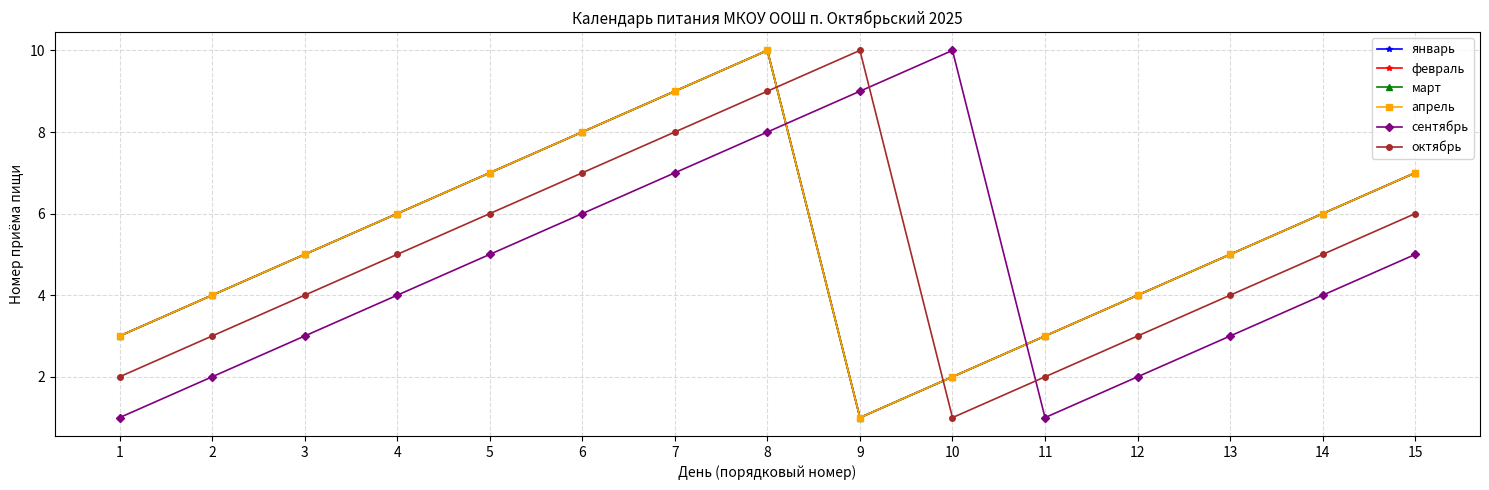

At which category is the sum across all series the highest?

8